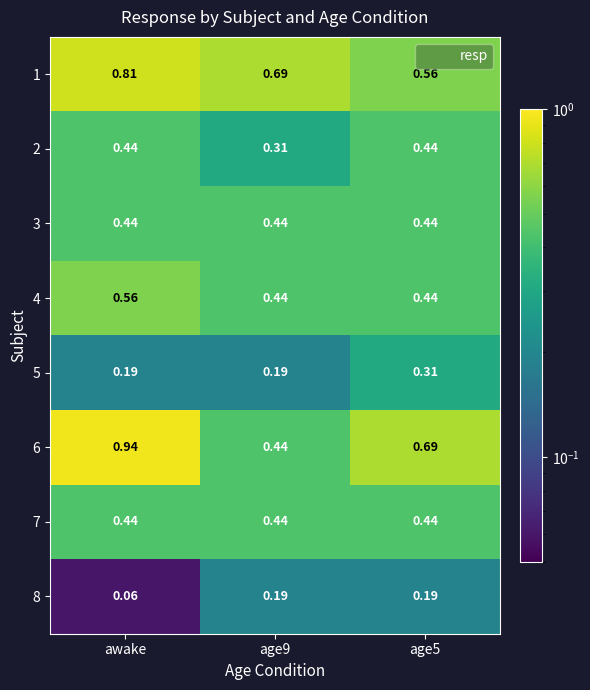

Which label corresponds to the largest value in the chart?

awake